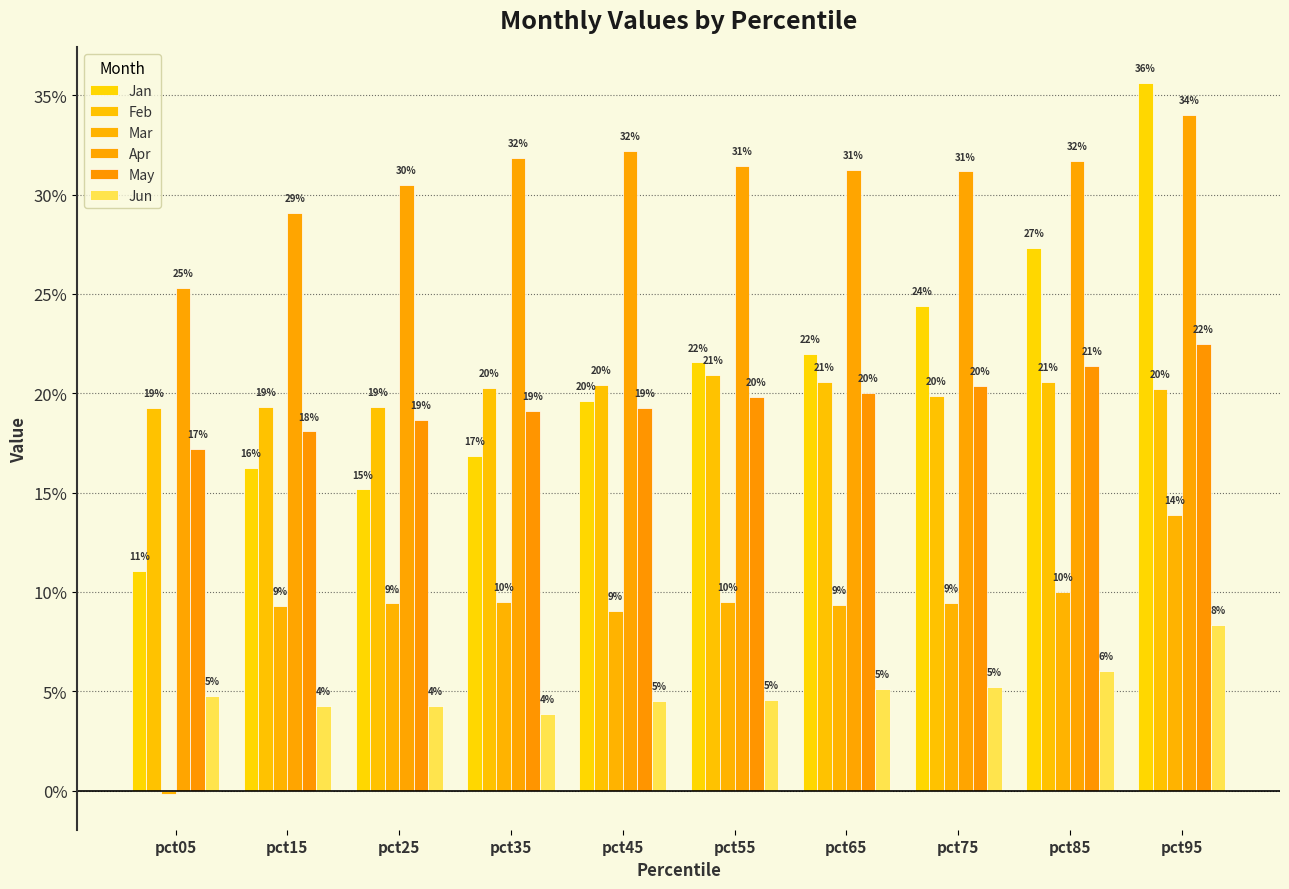

Are the bars horizontal?

No